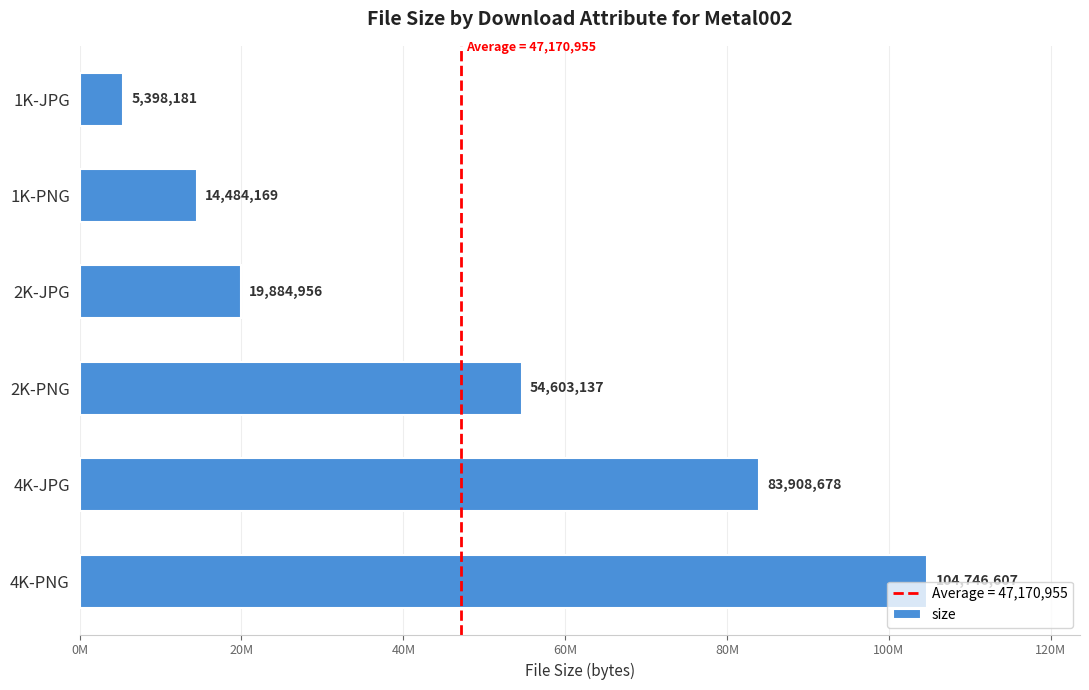

Does the chart contain any negative values?

No